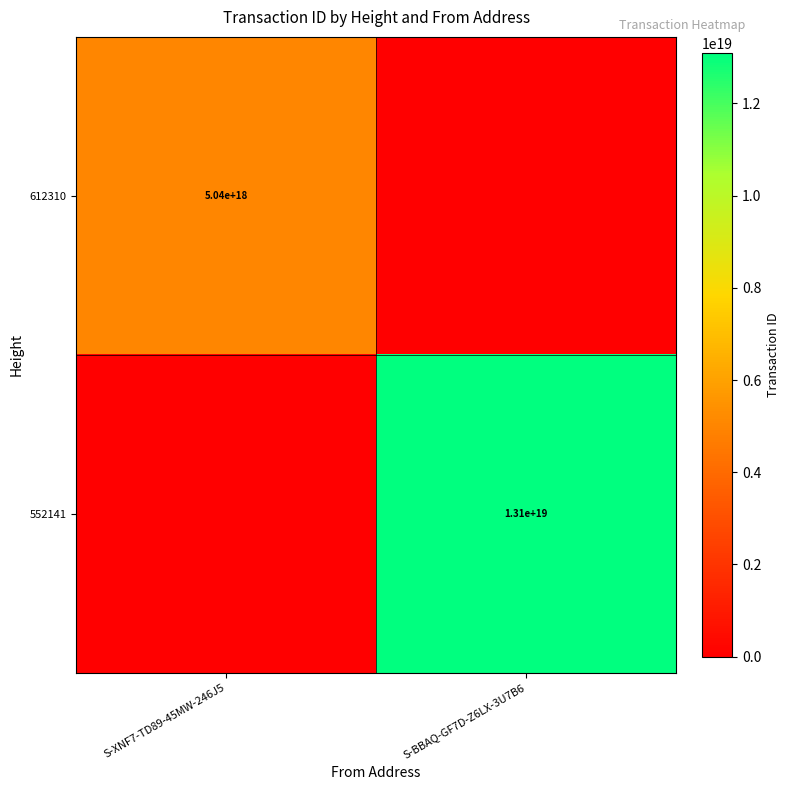

The value of 612310 at S-XNF7-TD89-45MW-246J5 is 7049182654781496320. True or false?

False